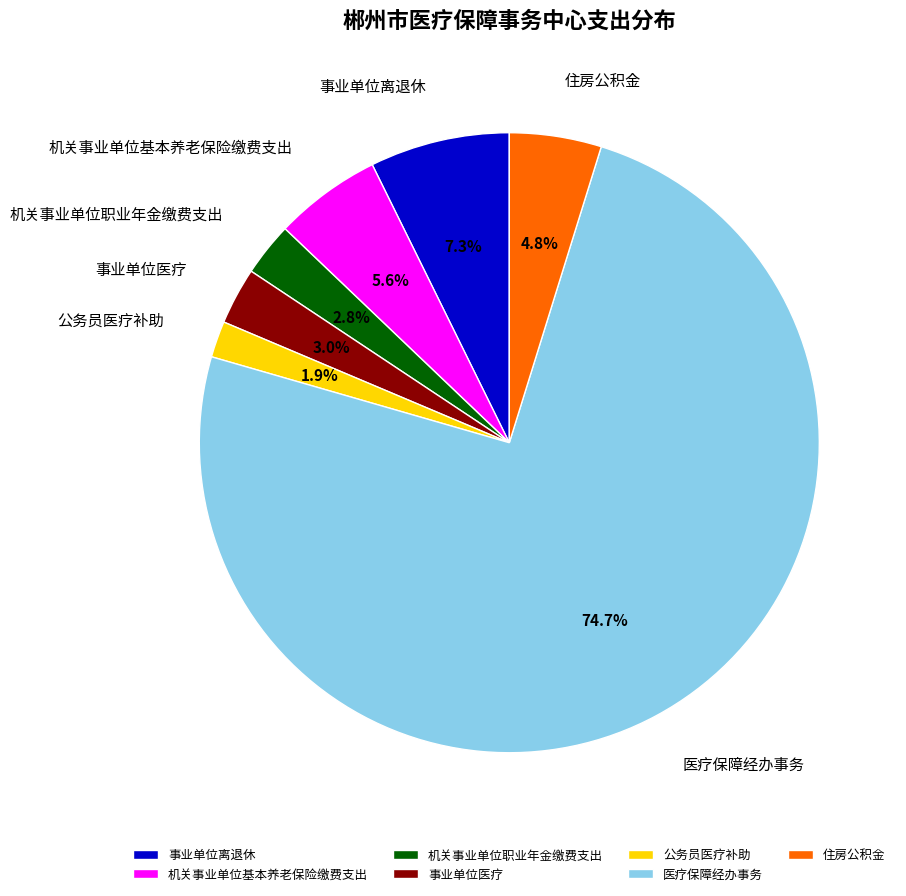

How much of the chart is everything except 公务员医疗补助?

98.1%